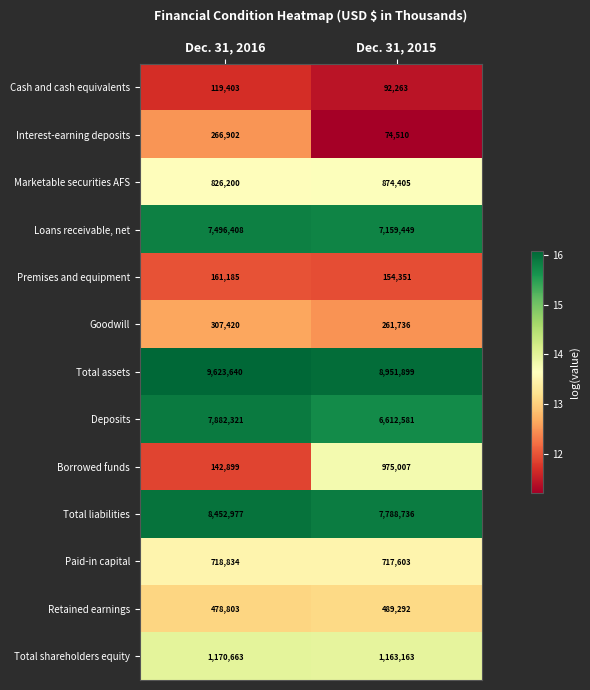

Is it true that Loans receivable, net equals 2813999 at Dec. 31, 2015?

False